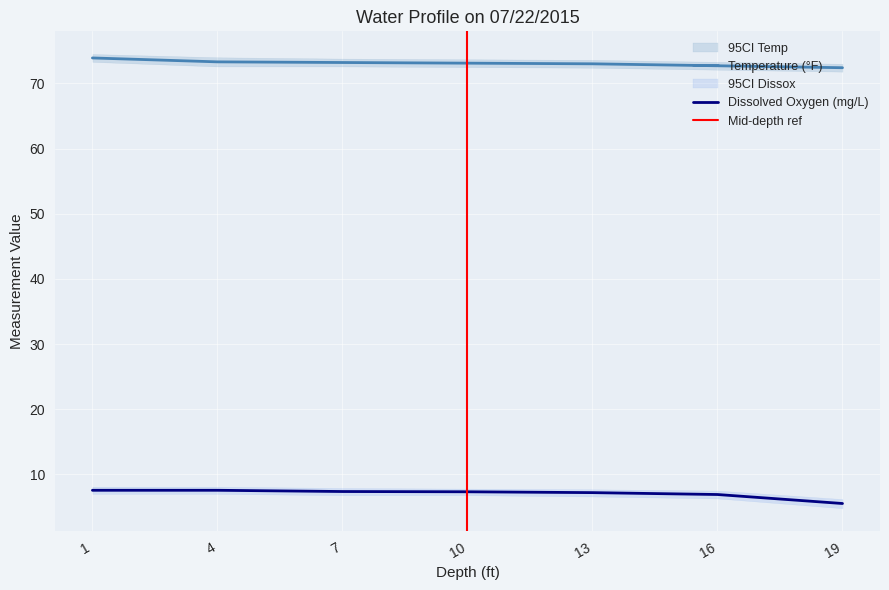

True or false: Dissox has more than 2 points higher than both neighbors.

False